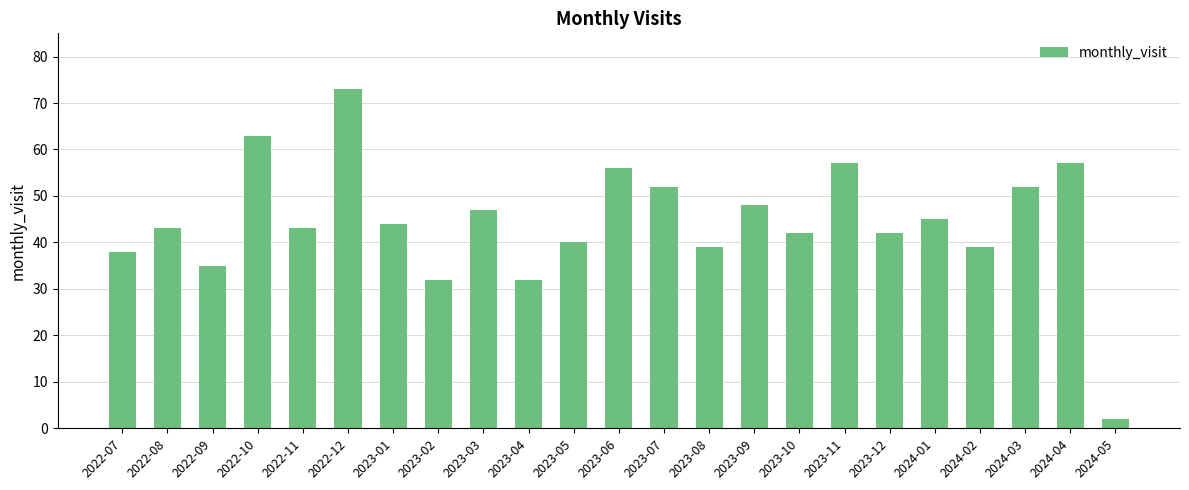

True or false: the data shows 22 at 2023-04.

False